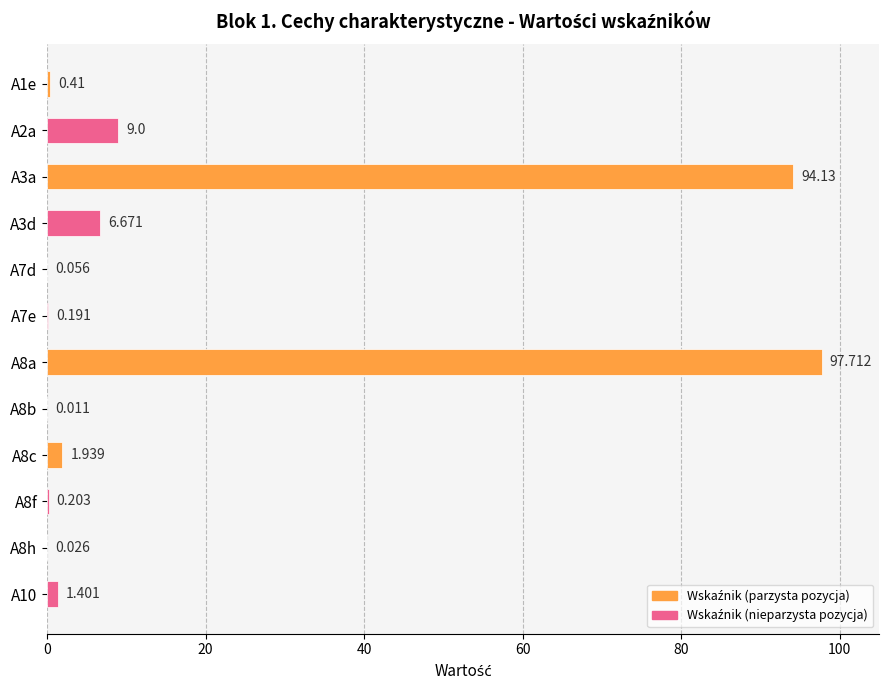

At which label is the value closest to 48?

A2a